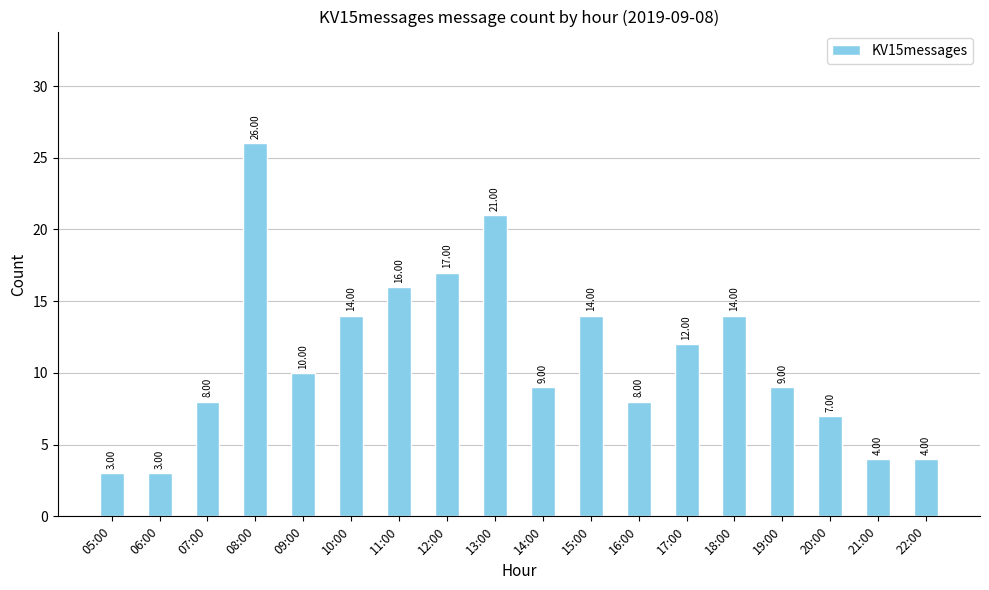

Are the bars grouped side by side (vs. stacked)?

No